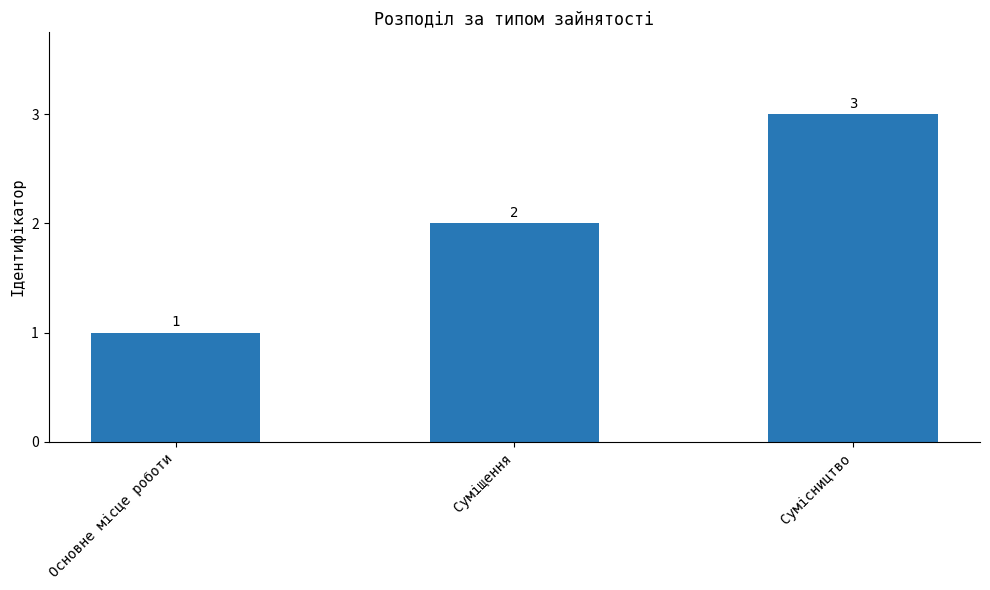

What is the sum of the values at Основне місце роботи and Суміщення?

3